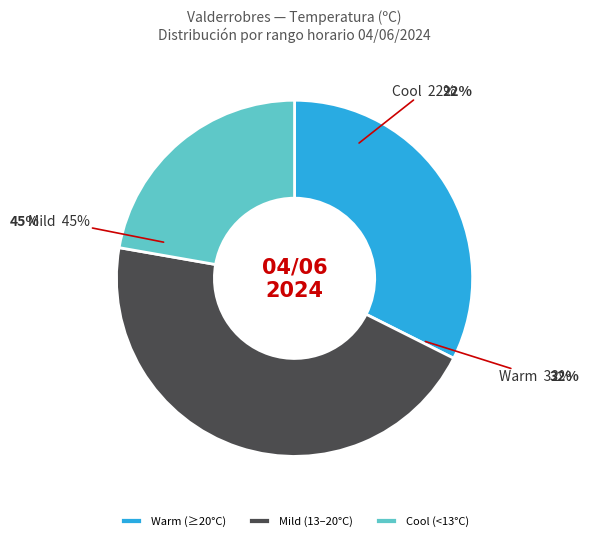

Does 02:00 represent more than half of the total?

No